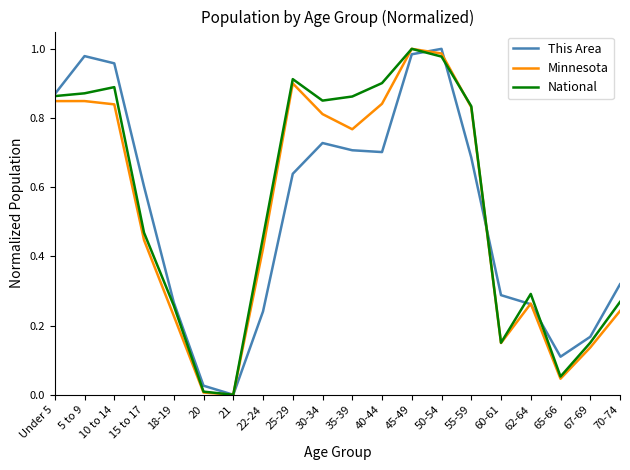

Rank the series at 10 to 14 from highest to lowest value.

This Area, National, Minnesota